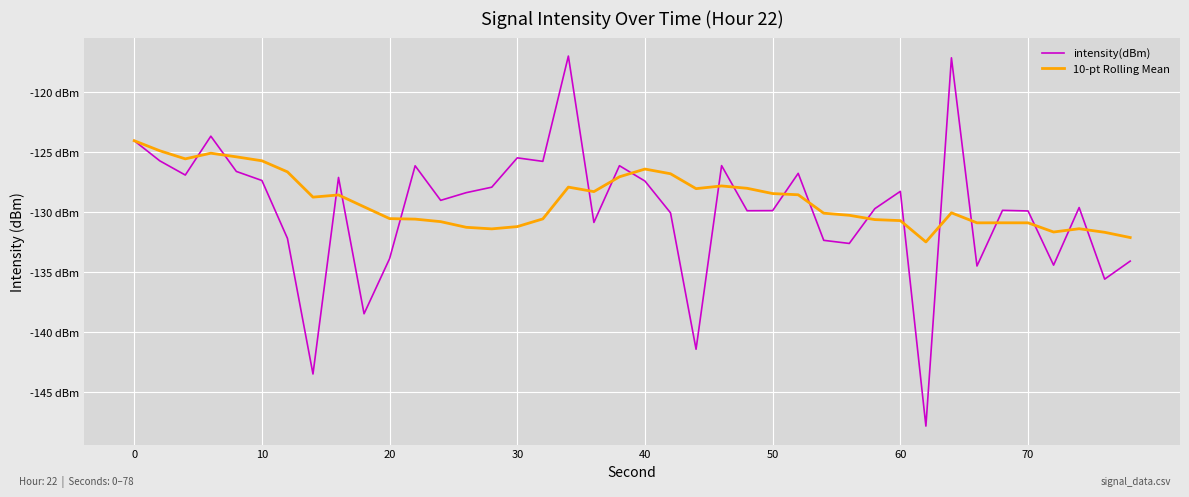

Does the chart have visible grid lines?

Yes